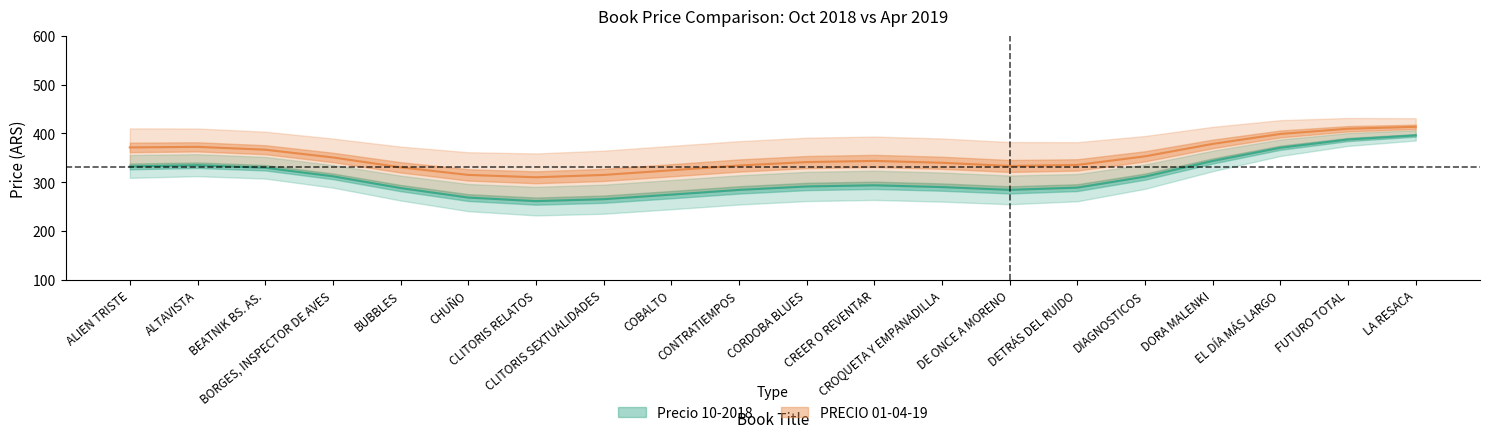

What is the sum of all PRECIO 01-04-19 values?

7040